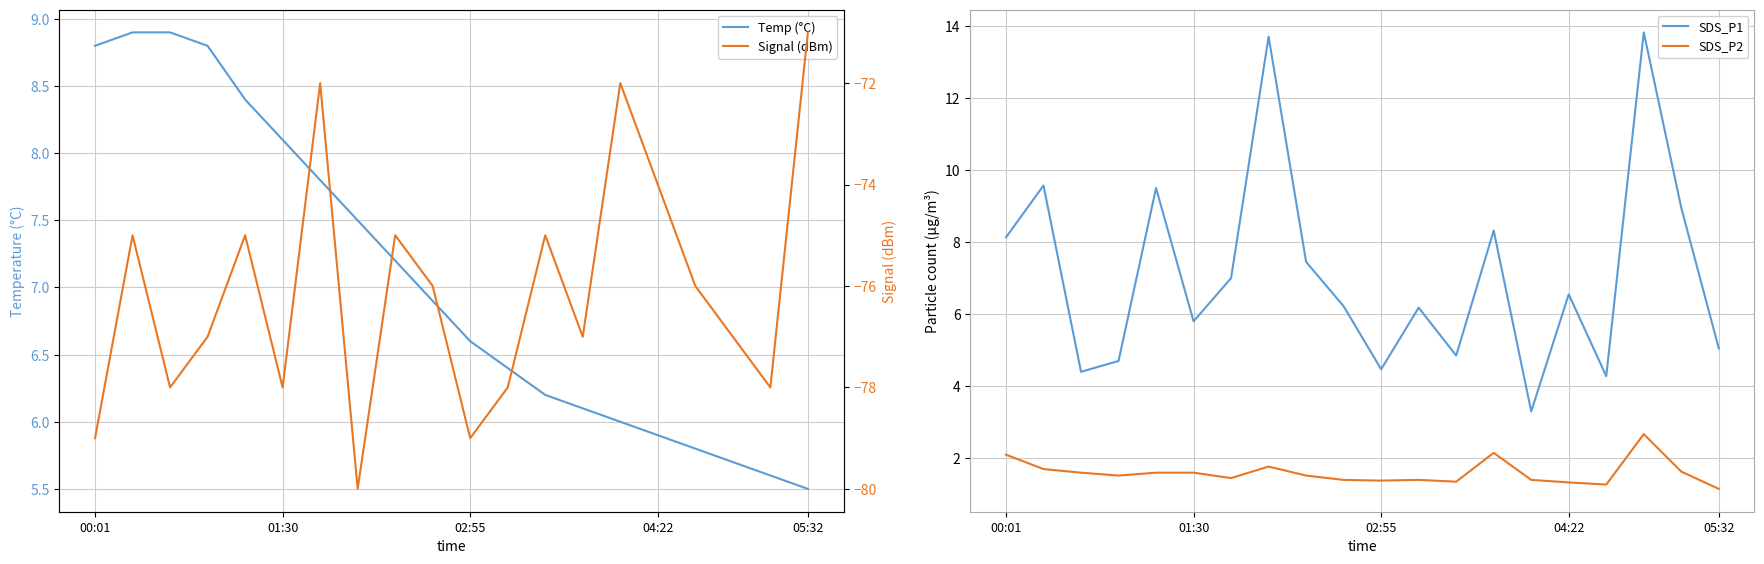

Where does the SDS_P1 series first go above 6?

00:01